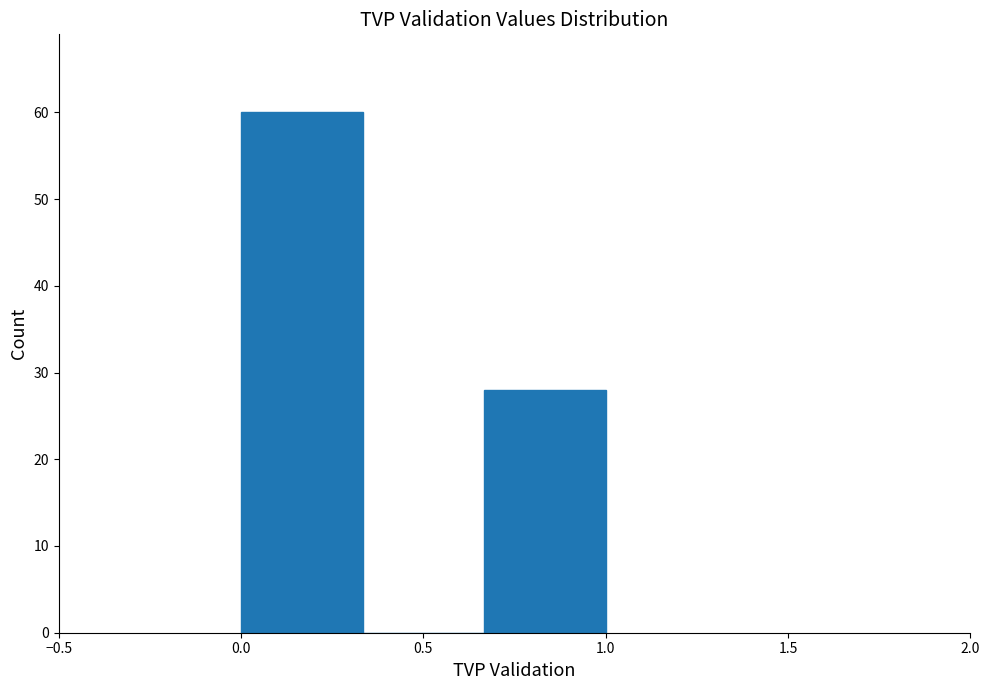

How tall is the bar that spans 0.65 to 1.00 on the x-axis? Neither the bar edges nor the heights are printed on the chart, so give them approximately, as read against the axes.

28